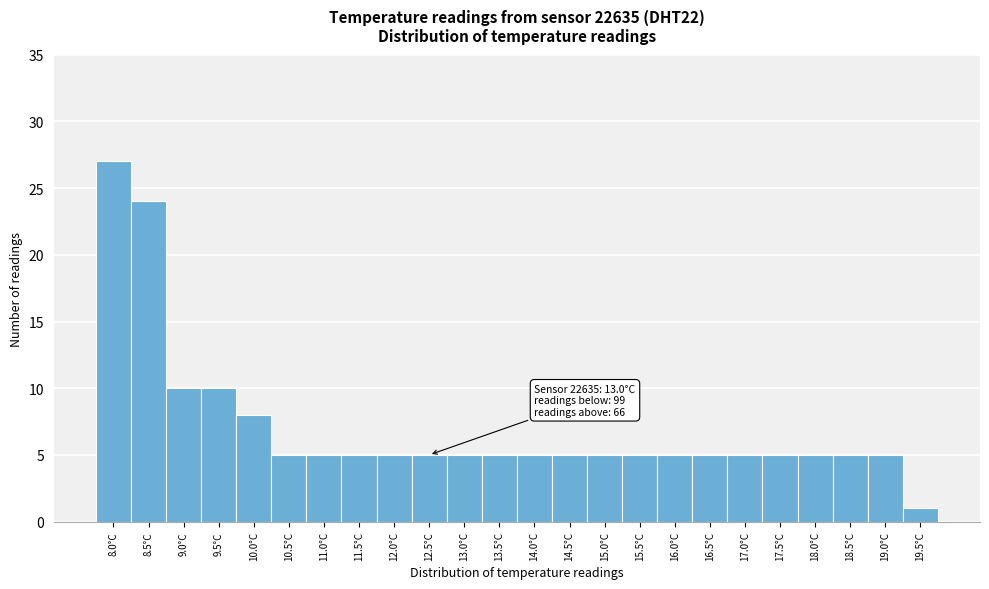

Reading left to right, extract all data points from this chart.

27	24	10	10	8	5	5	5	5	5	5	5	5	5	5	5	5	5	5	5	5	5	5	1